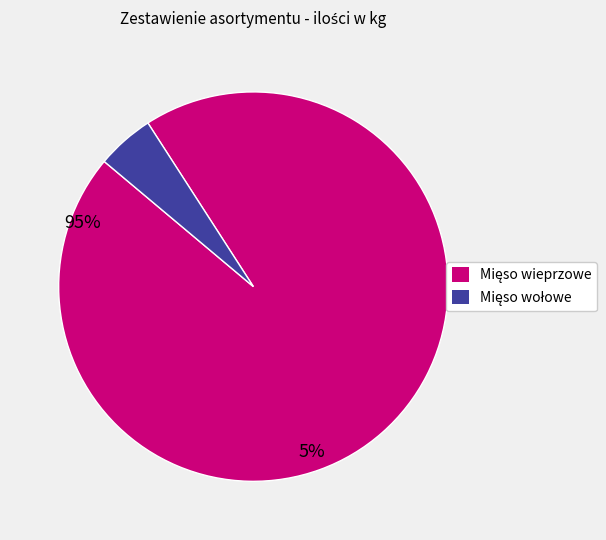

Does any single category account for the majority?

Yes